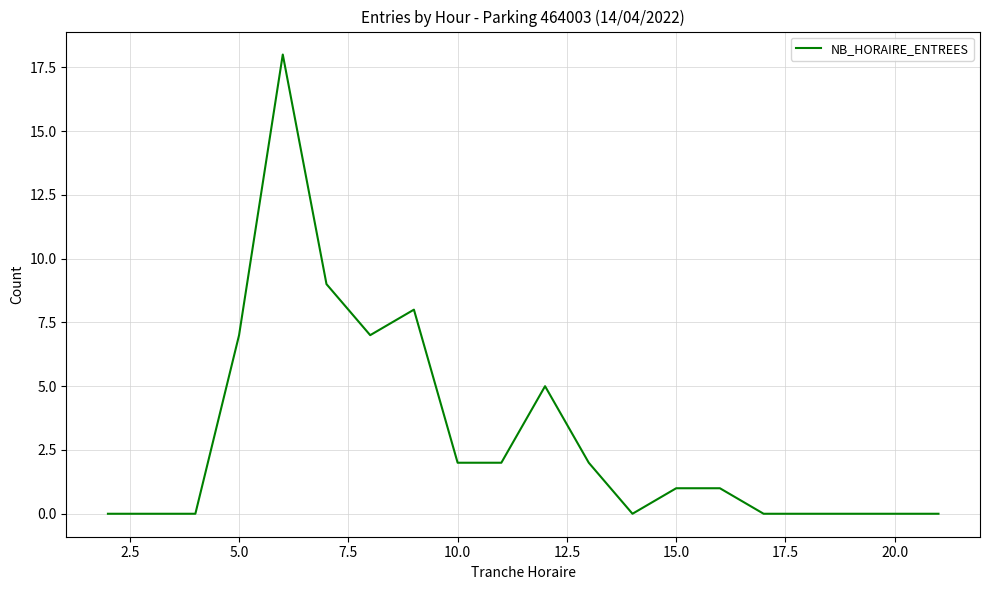

What is the maximum value shown in the chart?

18